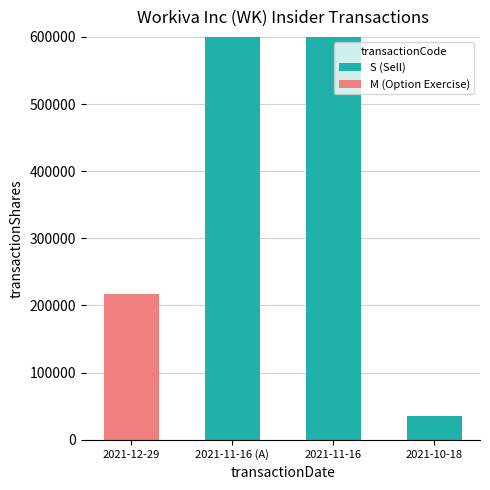

Are the bars horizontal?

No